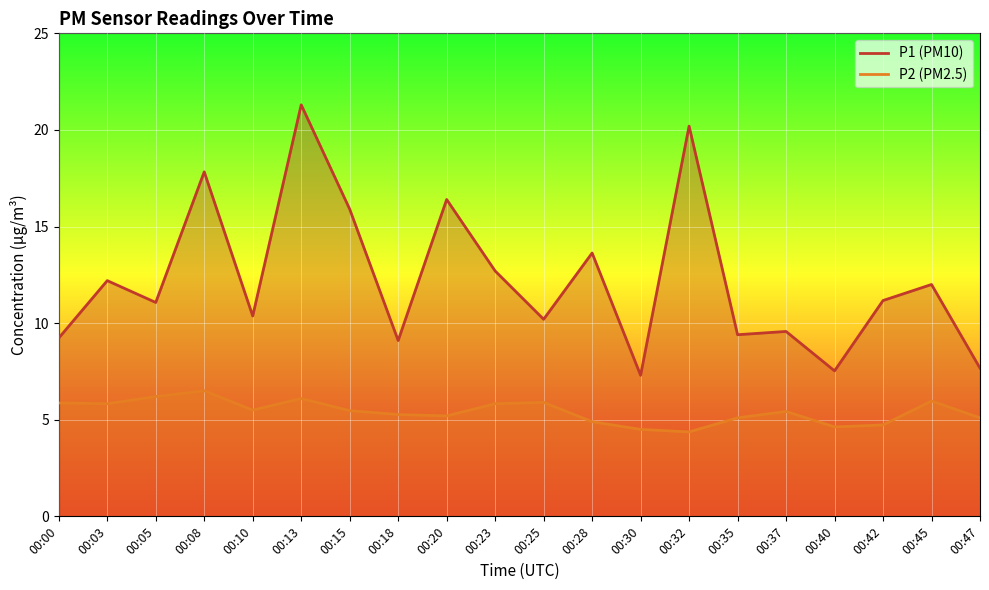

Which has a higher value, 00:25 or 00:20?

00:20